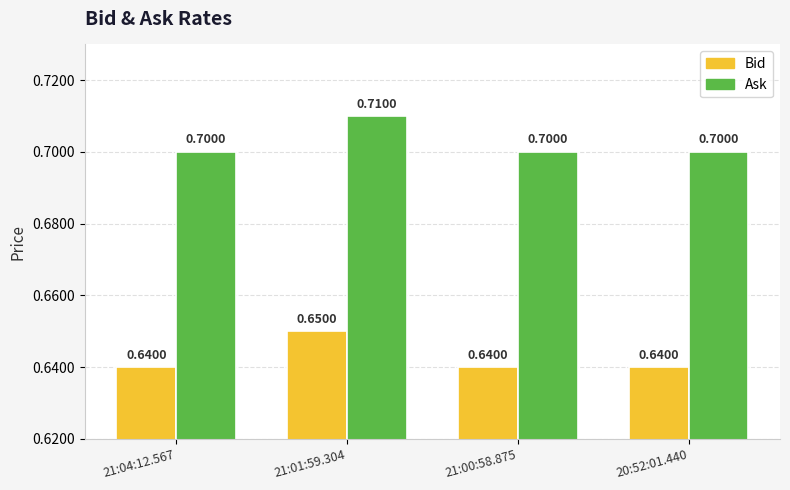

Count the number of data series in this chart.

2